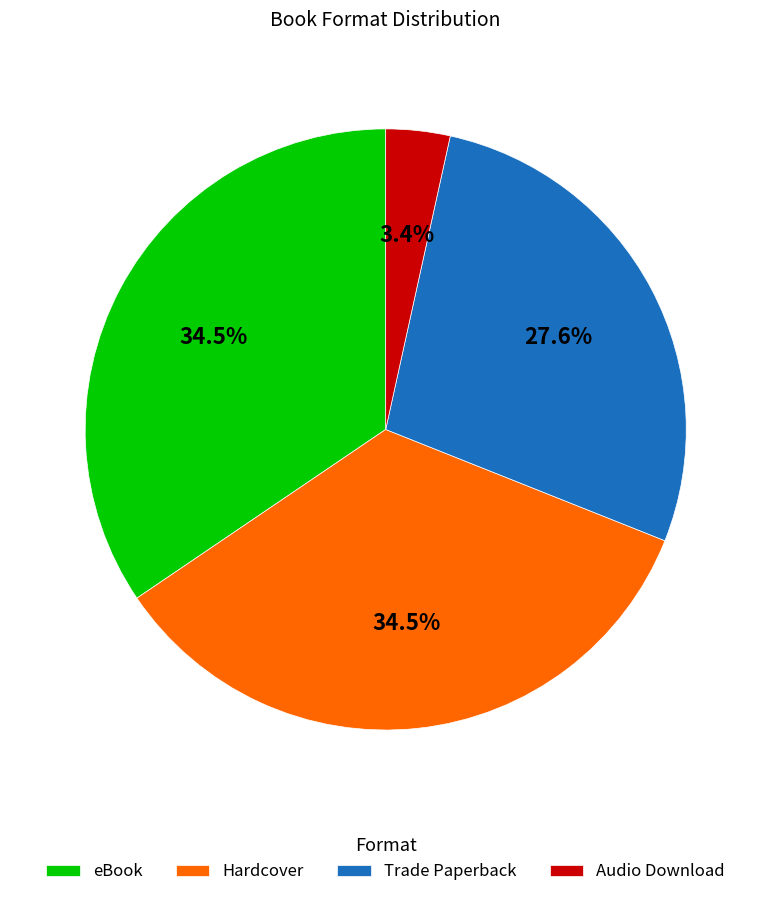

Count the number of slices in the pie.

4